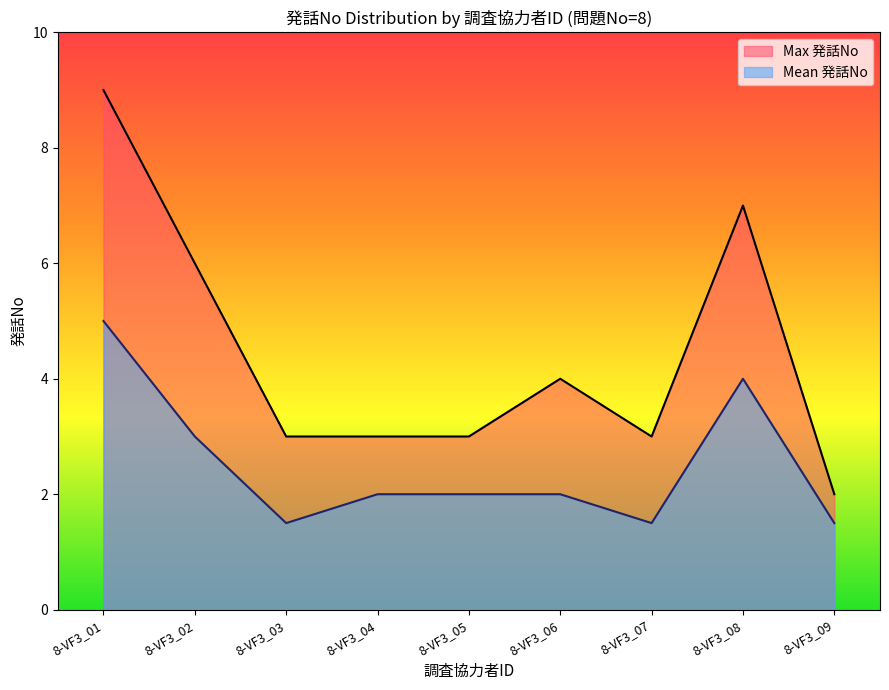

Which has a higher value, 8-VF3_06 or 8-VF3_09?

8-VF3_06